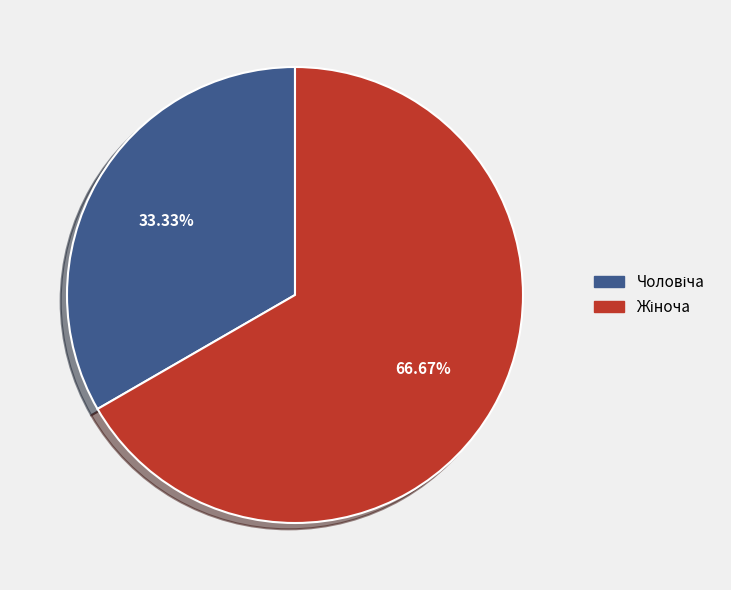

Is there any slice that represents more than half of the pie?

Yes